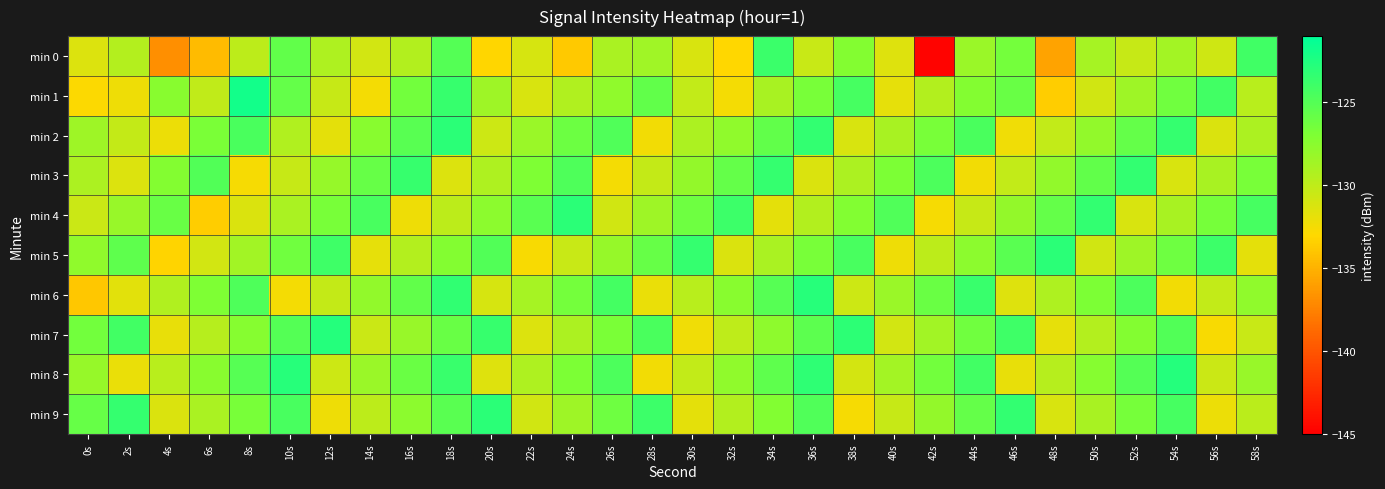

How many series are shown in this chart?

10